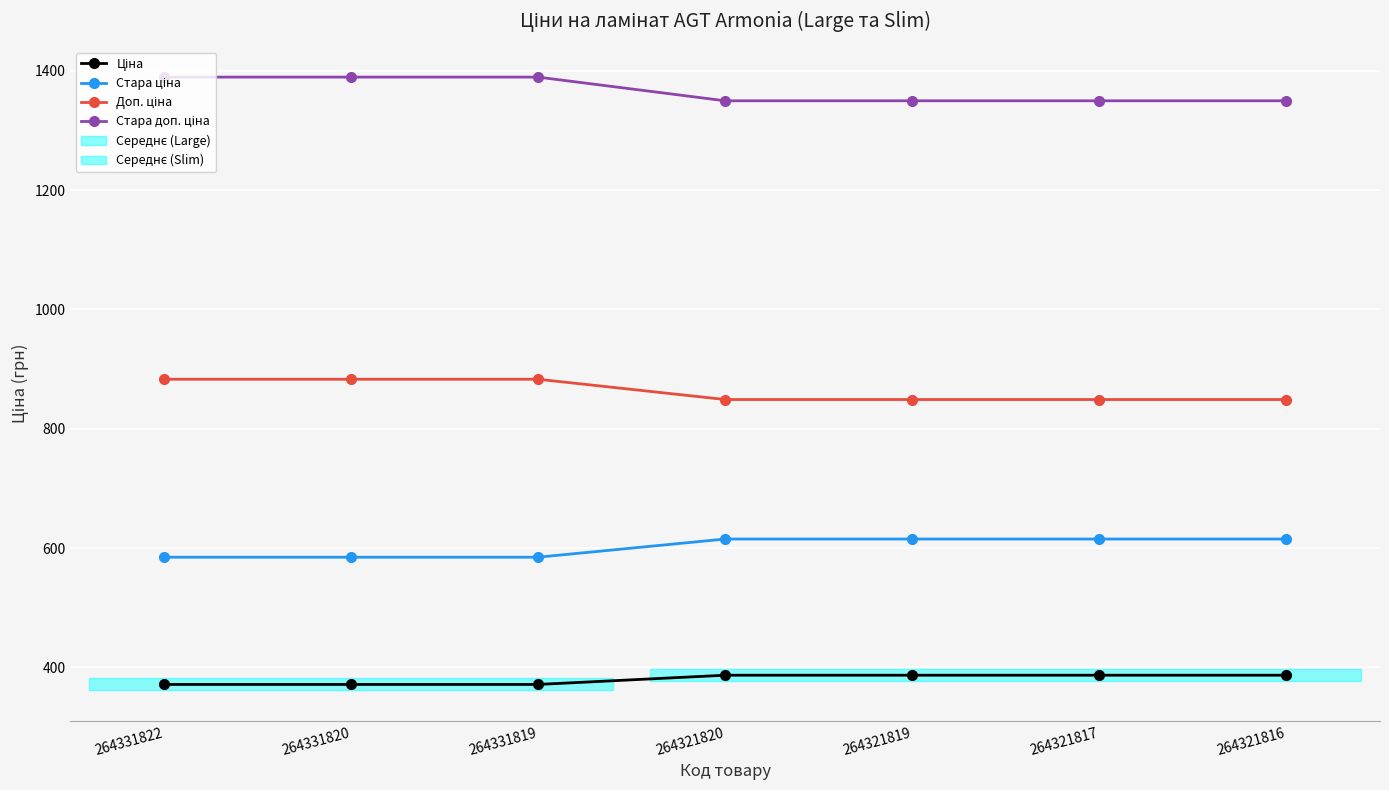

What is the total value across all series at 264331822?

3228.6